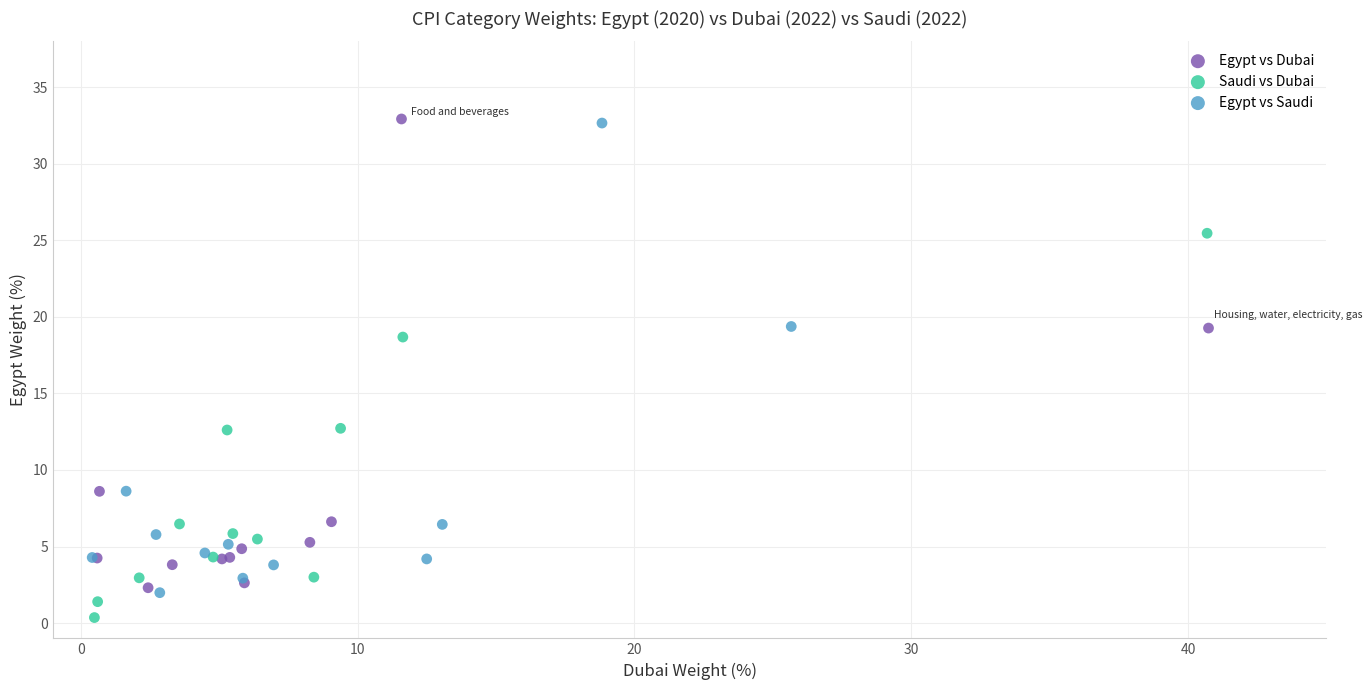

Which series has the largest Y range (max minus min)?

Egypt vs Saudi